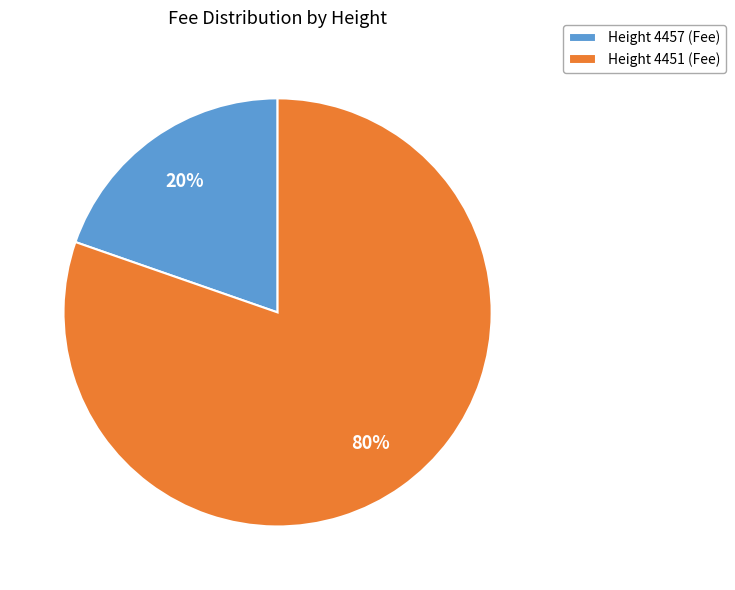

The Height 4457 (Fee) slice represents 20% of the pie. True or false?

True